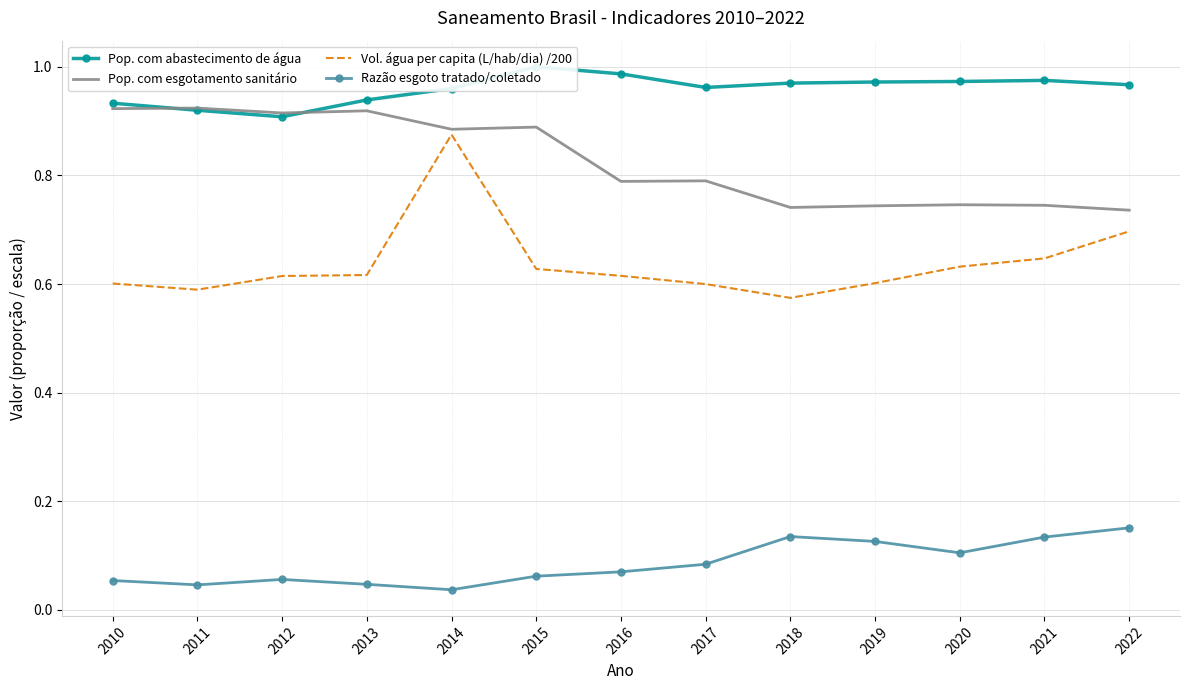

What are all the series names shown in the legend?

Pop. com abastecimento de água, Pop. com esgotamento sanitário, Vol. água per capita (L/hab/dia) /200, Razão esgoto tratado/coletado